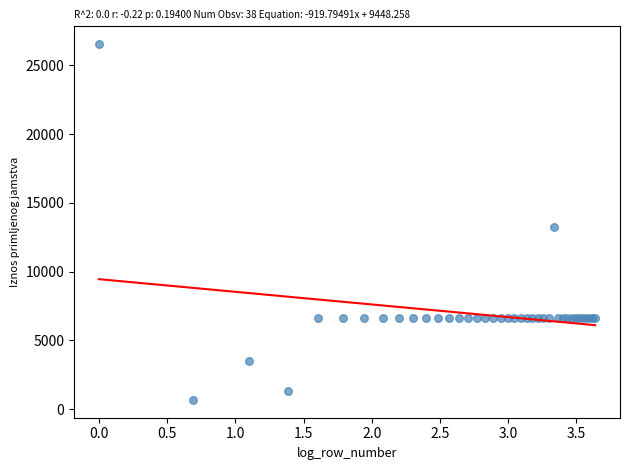

What Y value in the scatter plot is closest to 13604?

13272.3